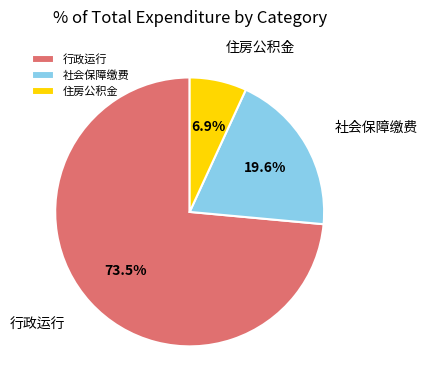

Which slice is the smallest?

住房公积金